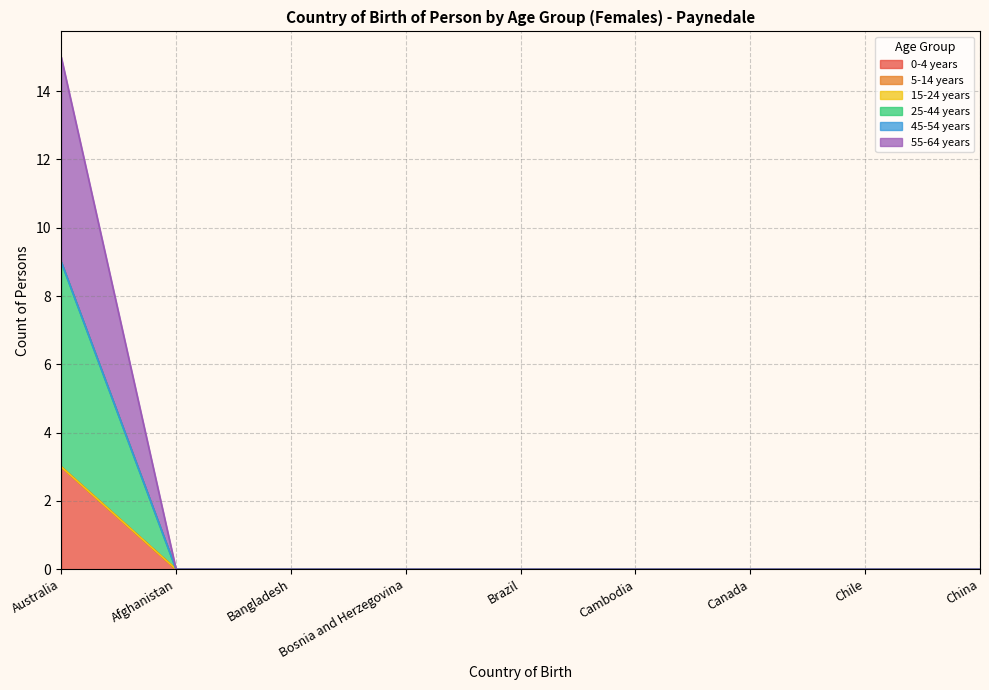

Which series changed the most between Bosnia and Herzegovina and Cambodia?

0-4 years